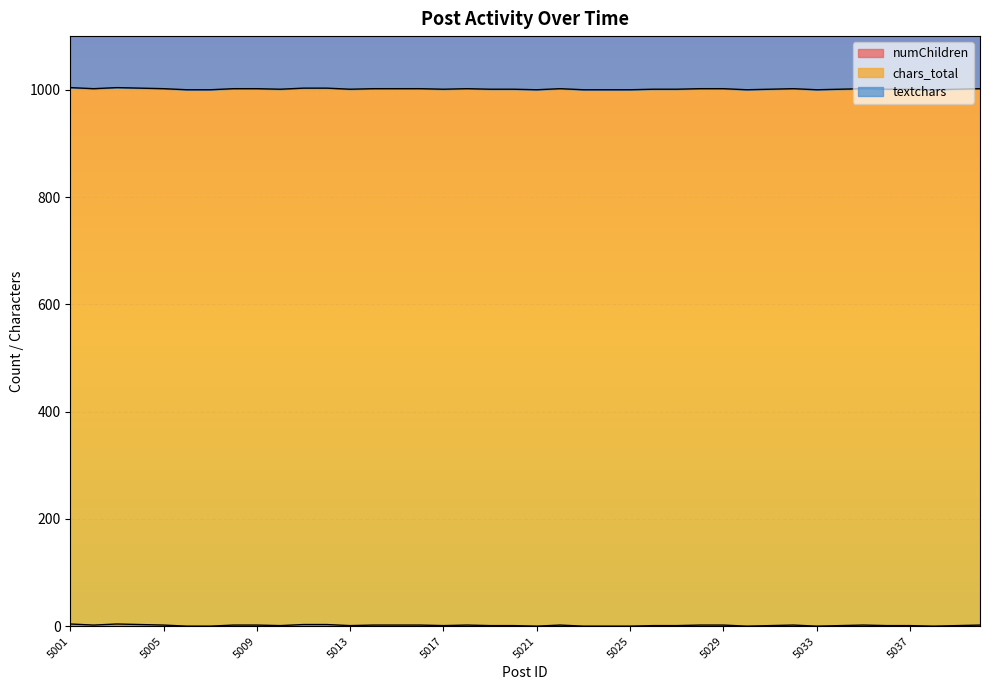

Count the numChildren values in the range 1 to 2.

26